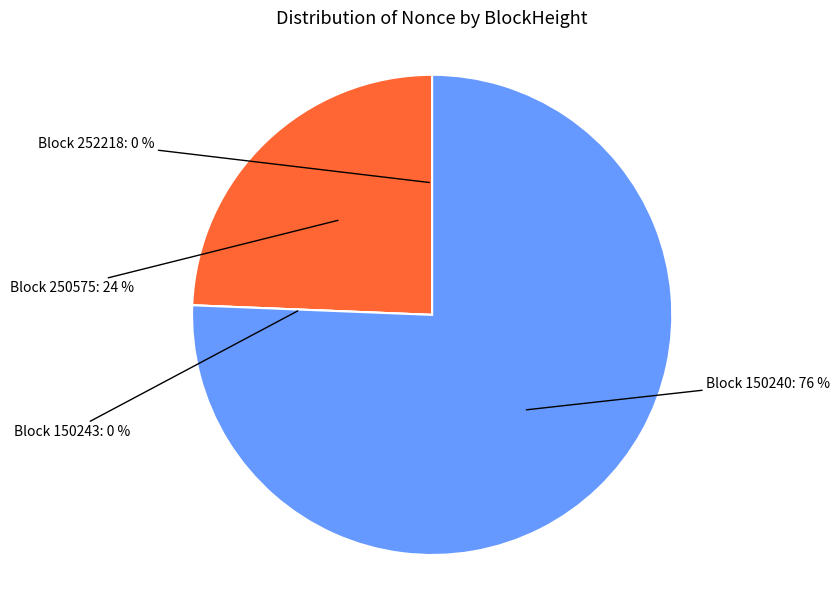

To the nearest percent, what is the difference between the 150243 and 150240 slice percentages?

76%